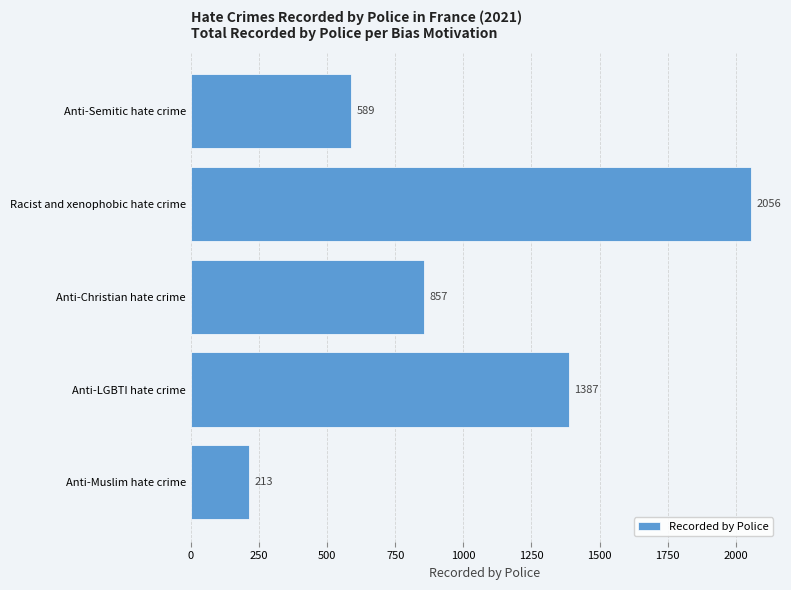

What is the change in value from Anti-LGBTI hate crime to Anti-Semitic hate crime?

-798